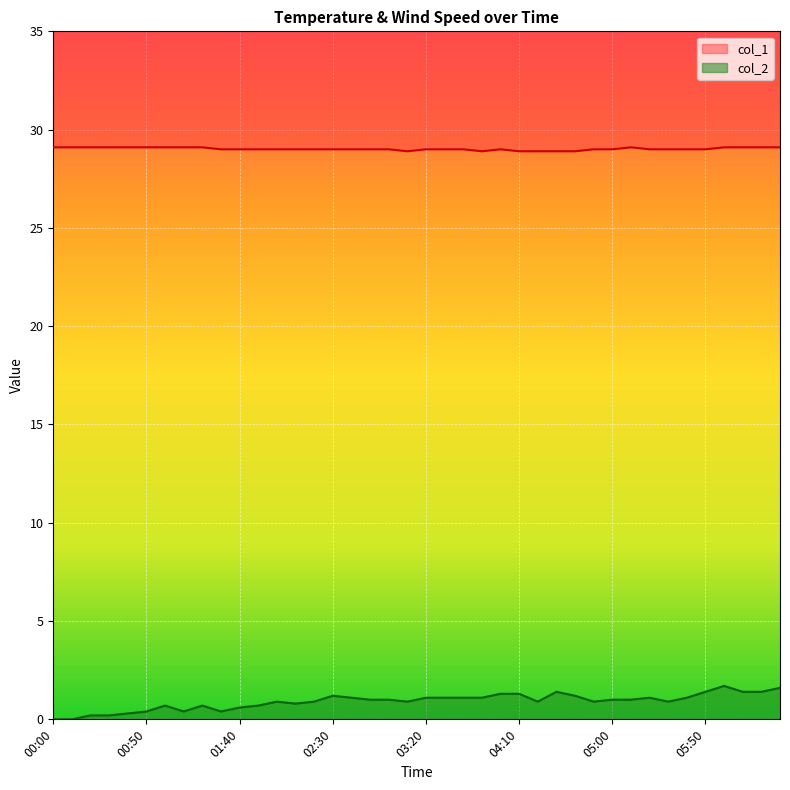

Which series has the widest spread of values?

col_2